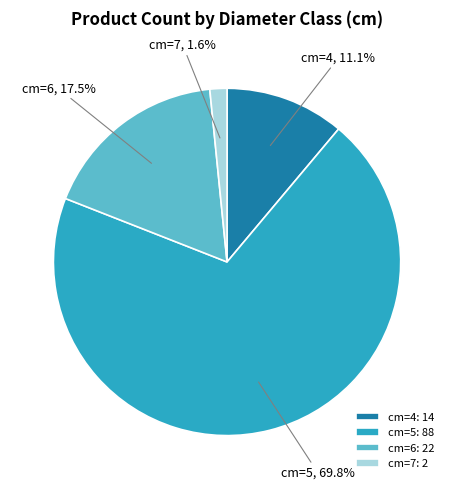

The cm=4 slice represents 11% of the pie. True or false?

True